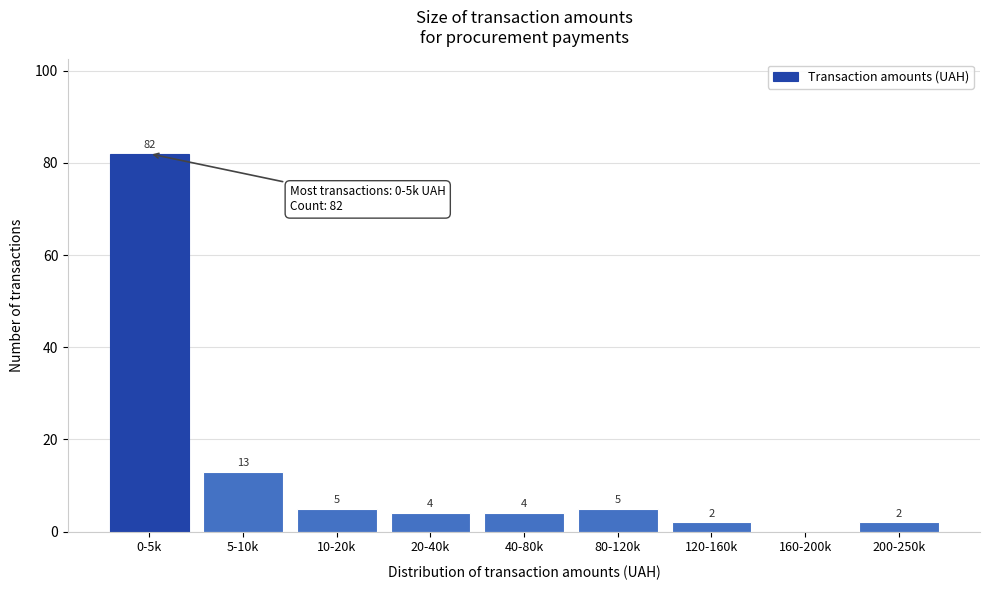

Reading right to left, transcribe all the data shown in this chart.

200-250k=2	160-200k=0	120-160k=2	80-120k=5	40-80k=4	20-40k=4	10-20k=5	5-10k=13	0-5k=82